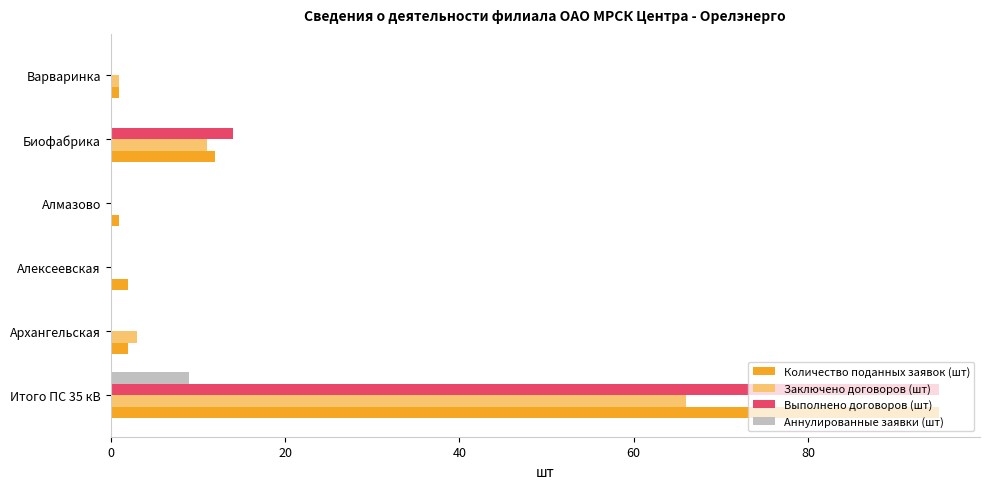

What is the sum of all Количество поданных заявок (шт) values?

113